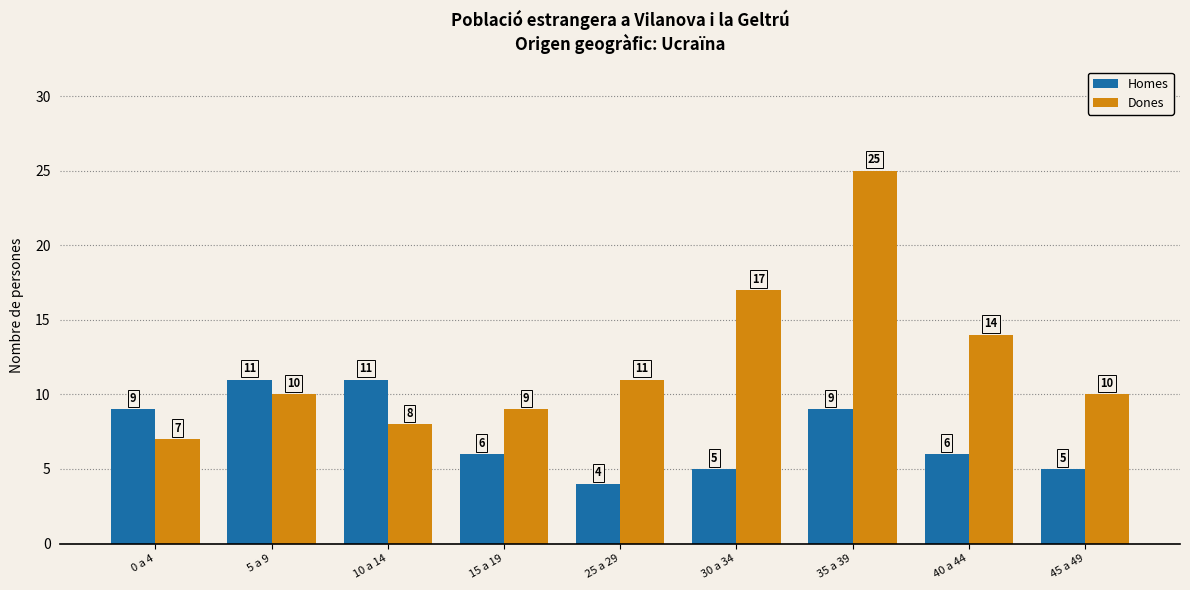

Is the value of Homes at 45 a 49 greater than the value of Dones at 35 a 39?

No